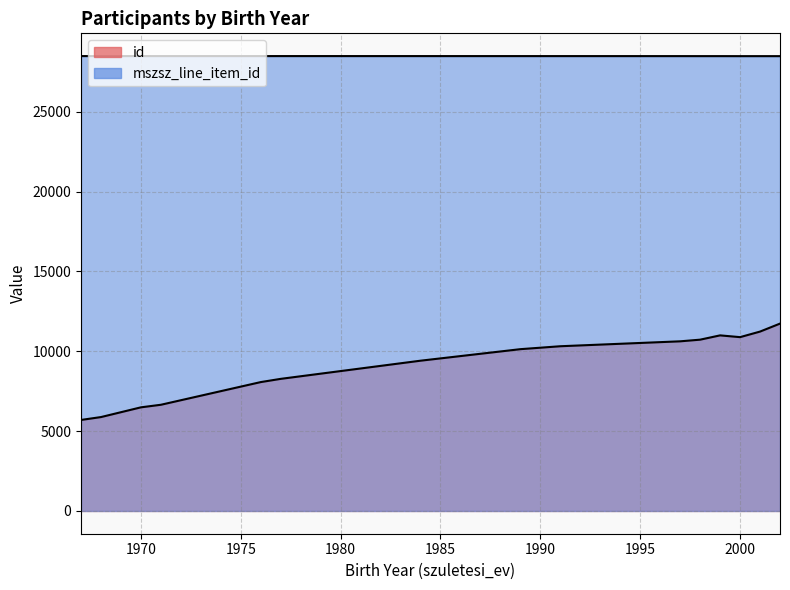

Does the chart display data point markers on the line(s)?

No